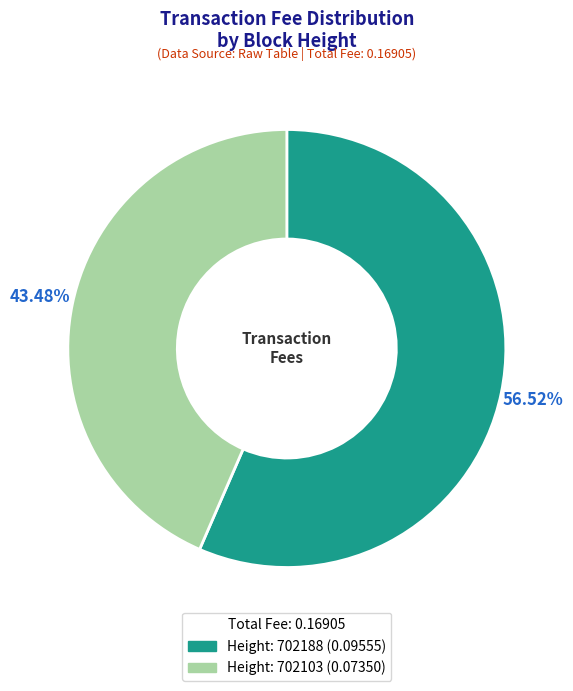

Is there a majority slice in this chart?

Yes